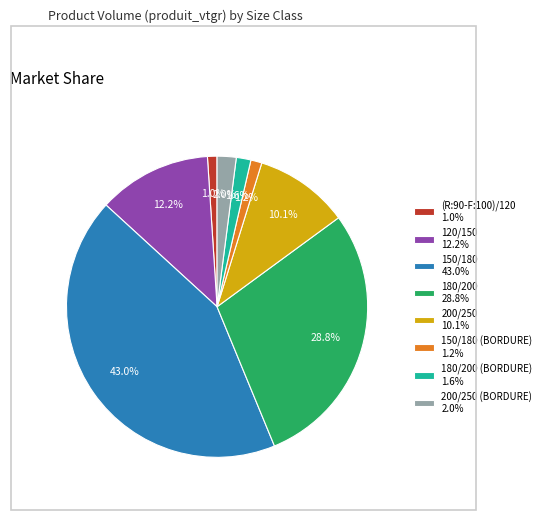

Is there any slice that represents more than half of the pie?

No